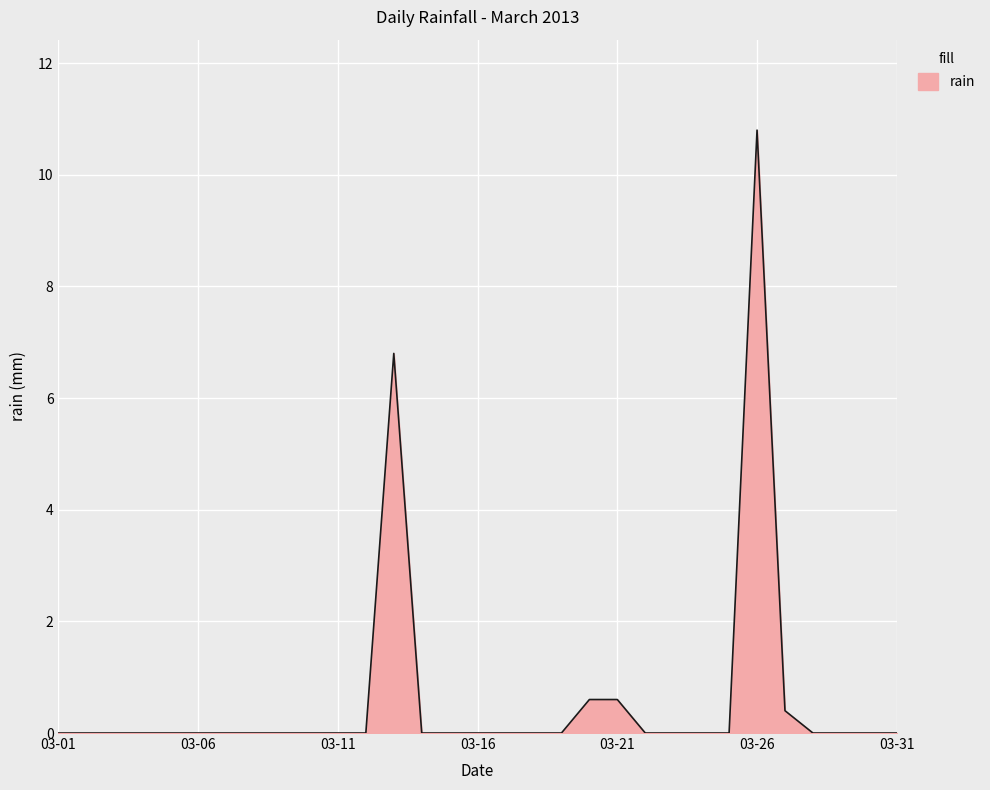

What is the greatest value displayed?

10.8